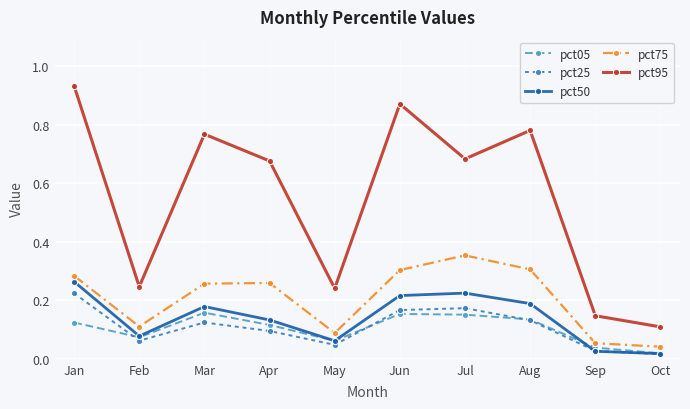

What is the difference between the maximum and minimum values in the pct75 series?

0.3